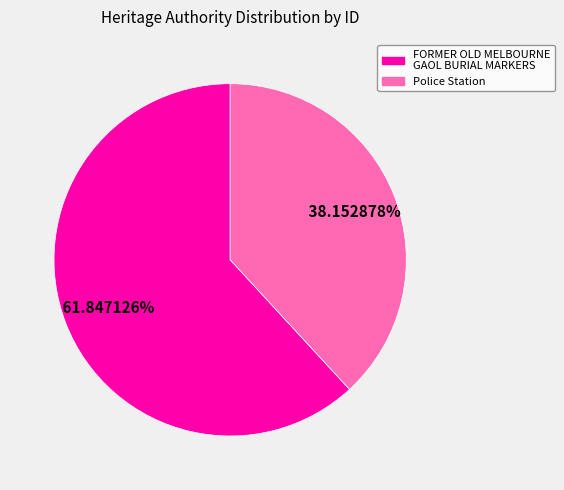

To the nearest percent, what is the difference between the Police Station and FORMER OLD MELBOURNE GAOL BURIAL MARKERS slice percentages?

24%